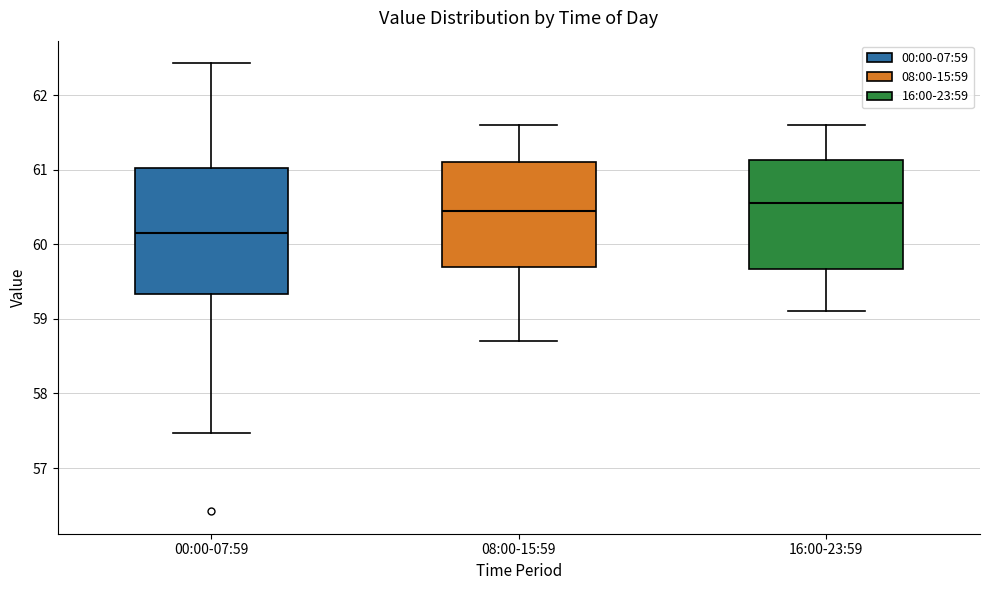

Where does the median line of the box for 08:00-15:59 sit on the y-axis? The values are not printed on the chart, so give them approximately, as read against the axis.

60.5